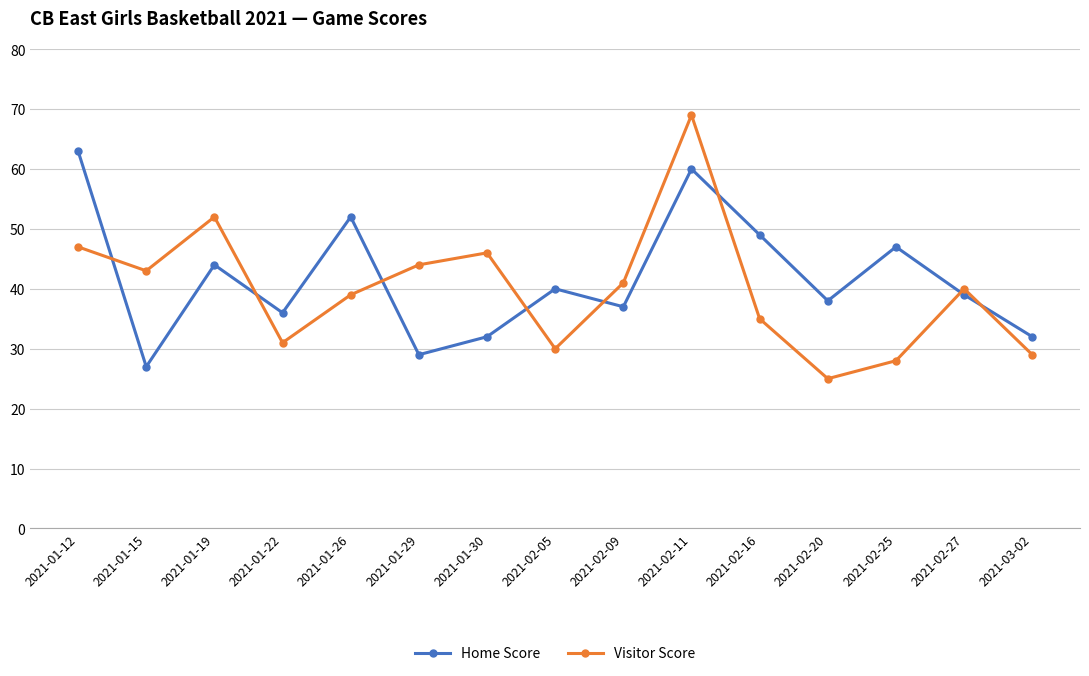

Between 2021-02-05 and 2021-02-25, which series saw the biggest shift?

Home Score